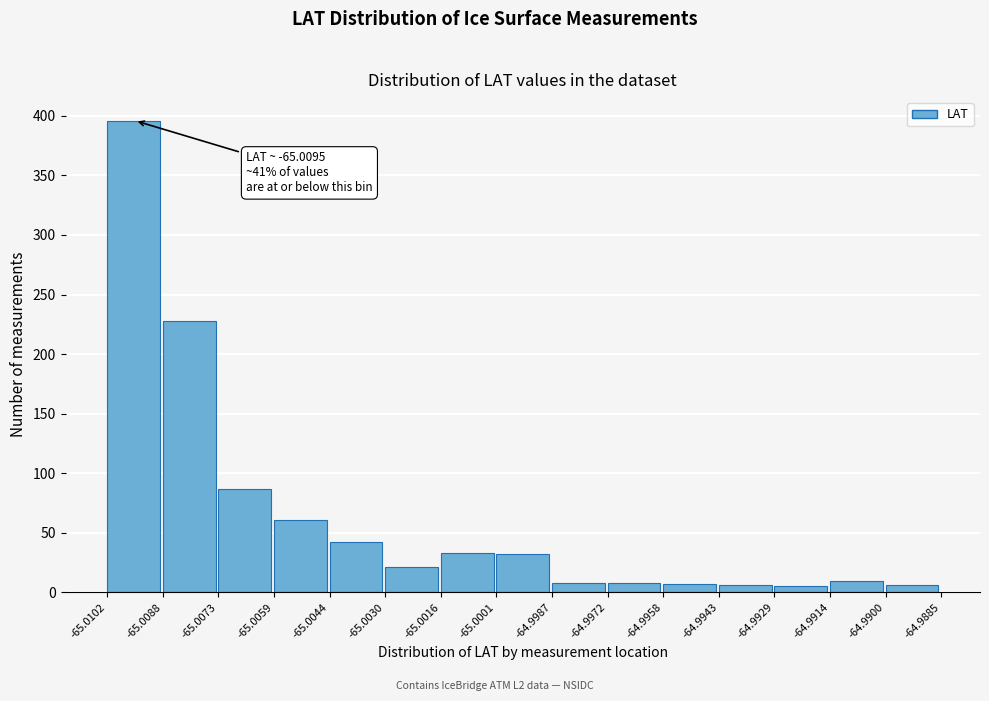

Over which range of the x-axis is the bar tallest?

-65.0102 to -65.0088